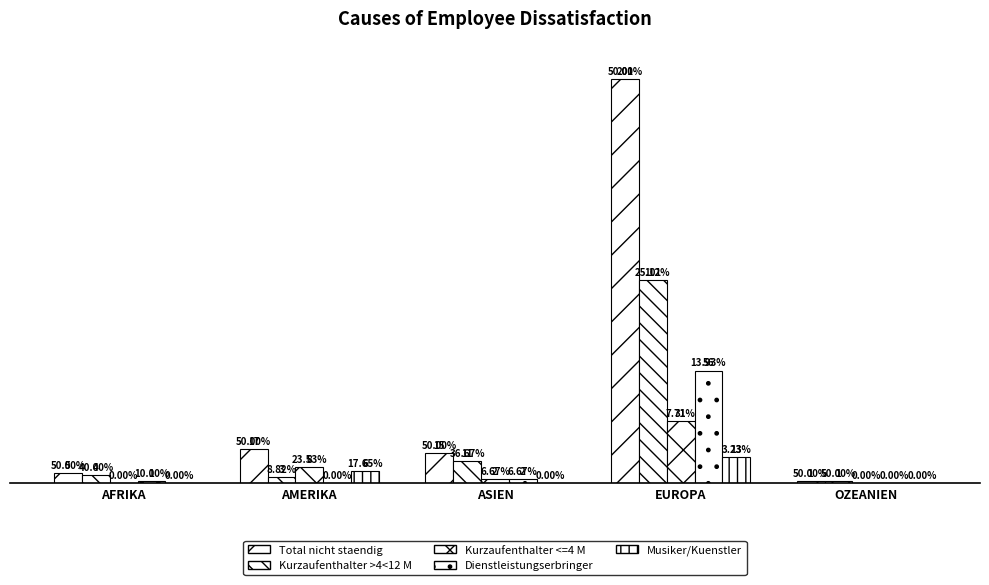

At which label does Dienstleistungserbringer first exceed 1?

ASIEN